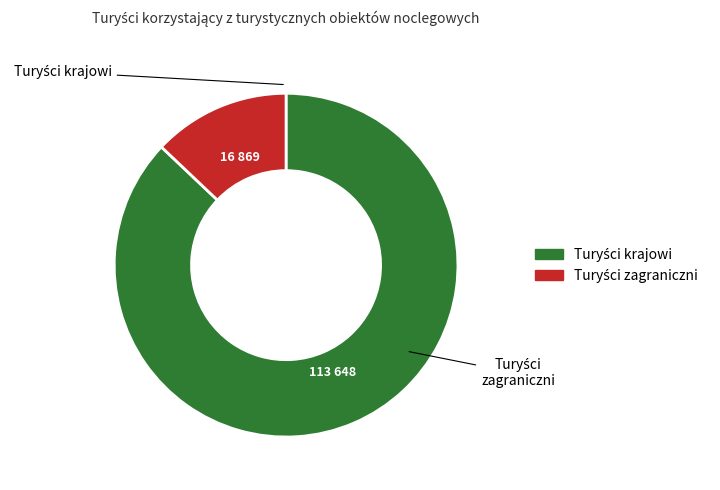

Does any single category account for the majority?

Yes